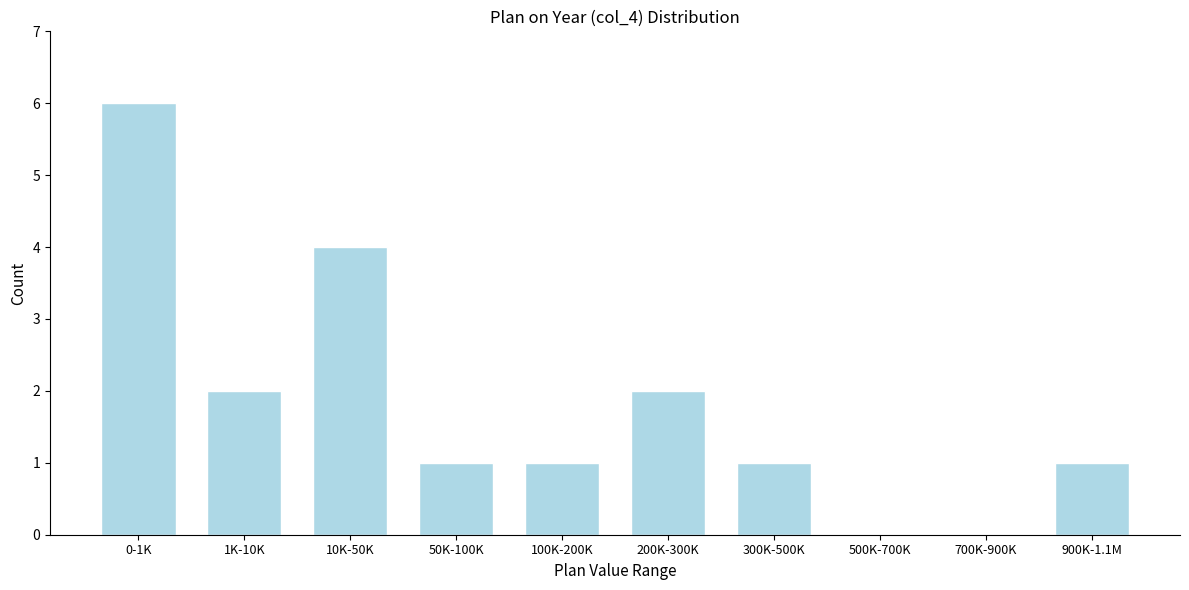

Reading left to right, extract all data points from this chart.

0-1K=6	1K-10K=2	10K-50K=4	50K-100K=1	100K-200K=1	200K-300K=2	300K-500K=1	500K-700K=0	700K-900K=0	900K-1.1M=1